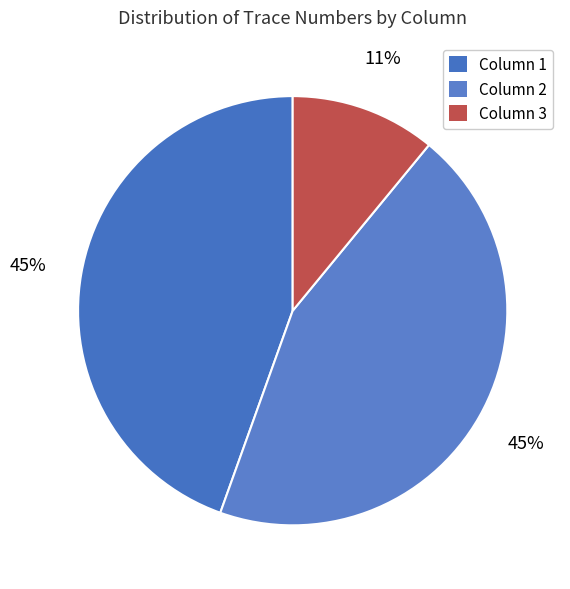

To the nearest percent, what portion does Column 1 represent?

45%